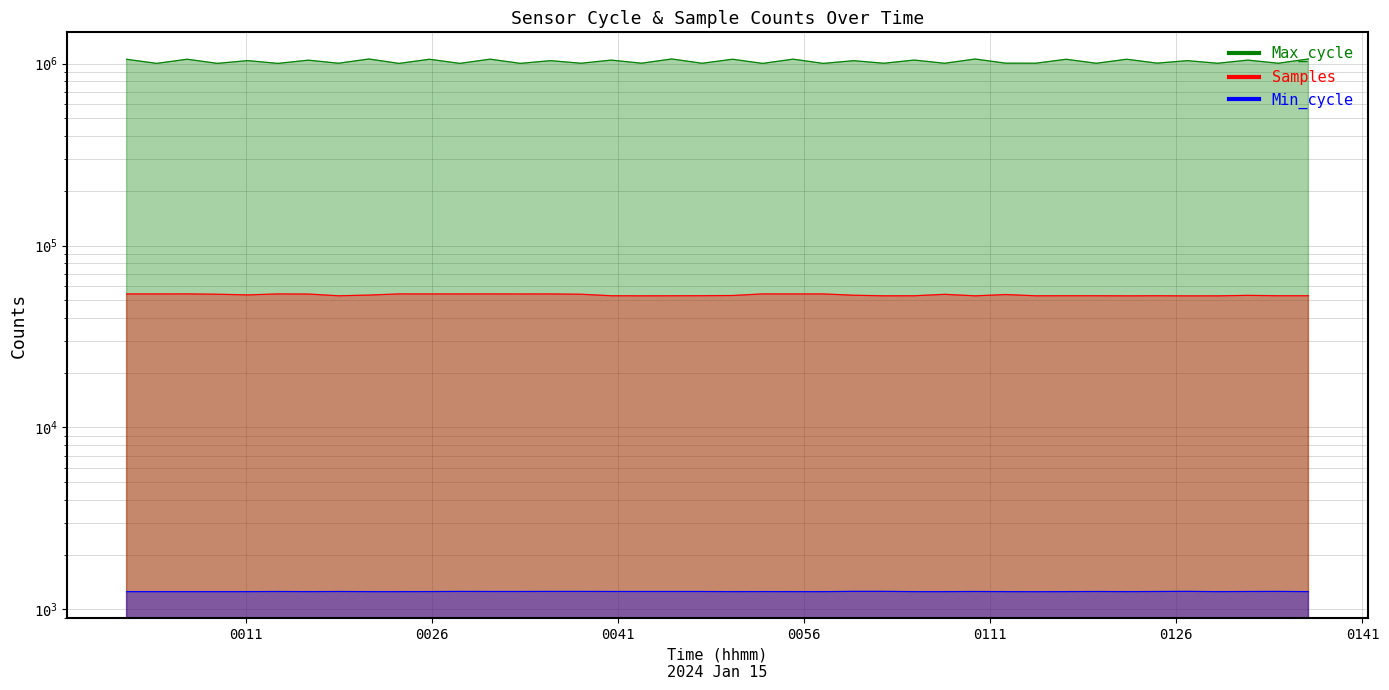

Rank the series at 2024/01/15 01:07:19 from highest to lowest value.

Max_cycle, Samples, Min_cycle